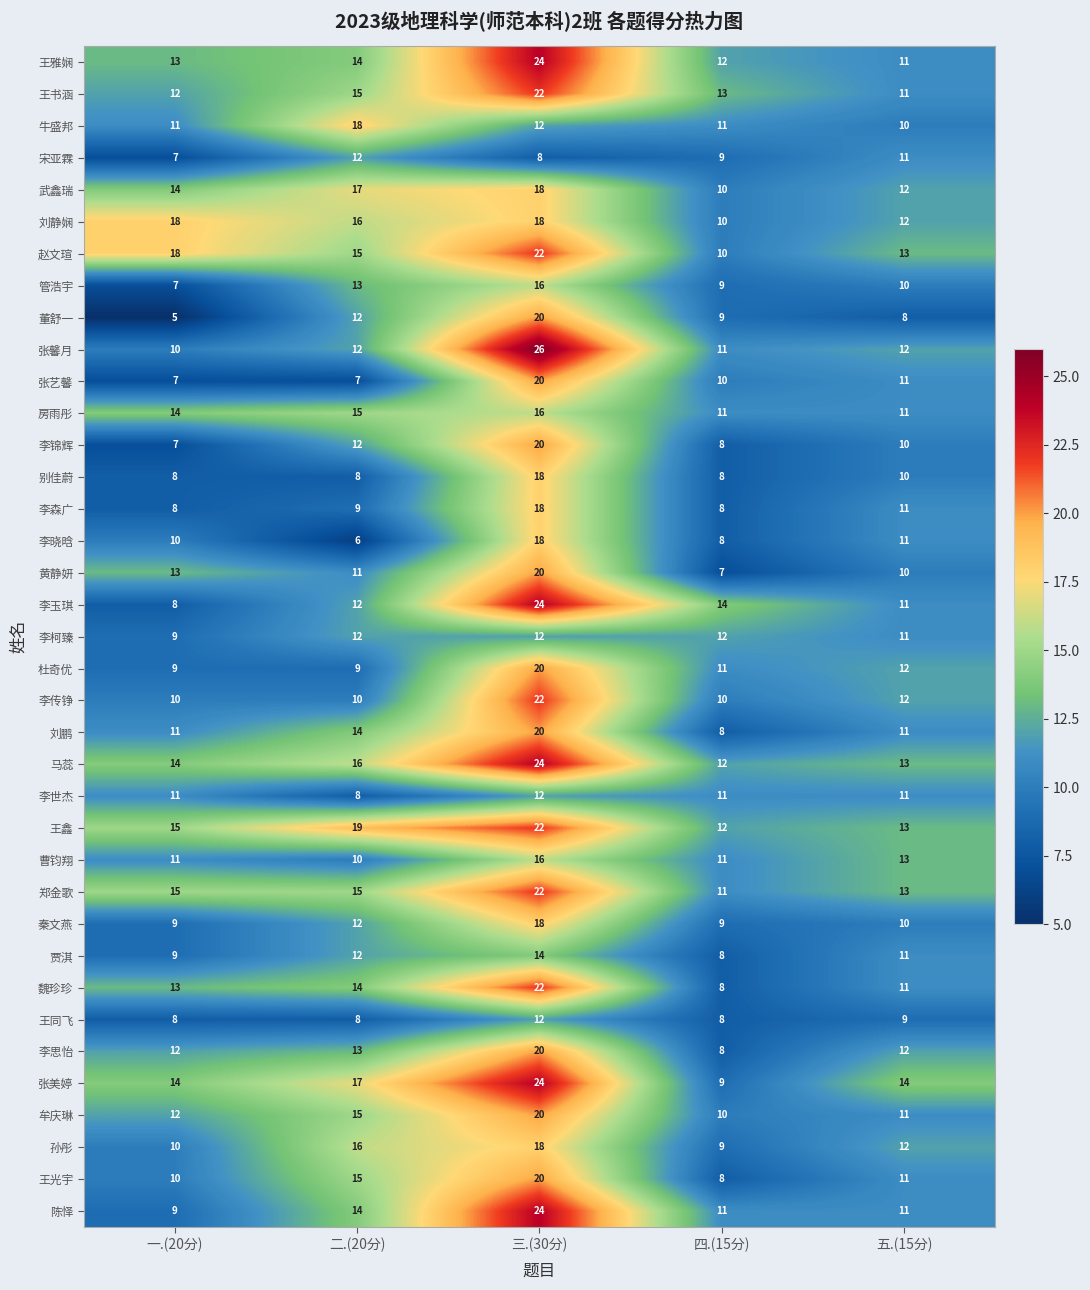

At which label is 宋亚霖 closest to 9?

四.(15分)